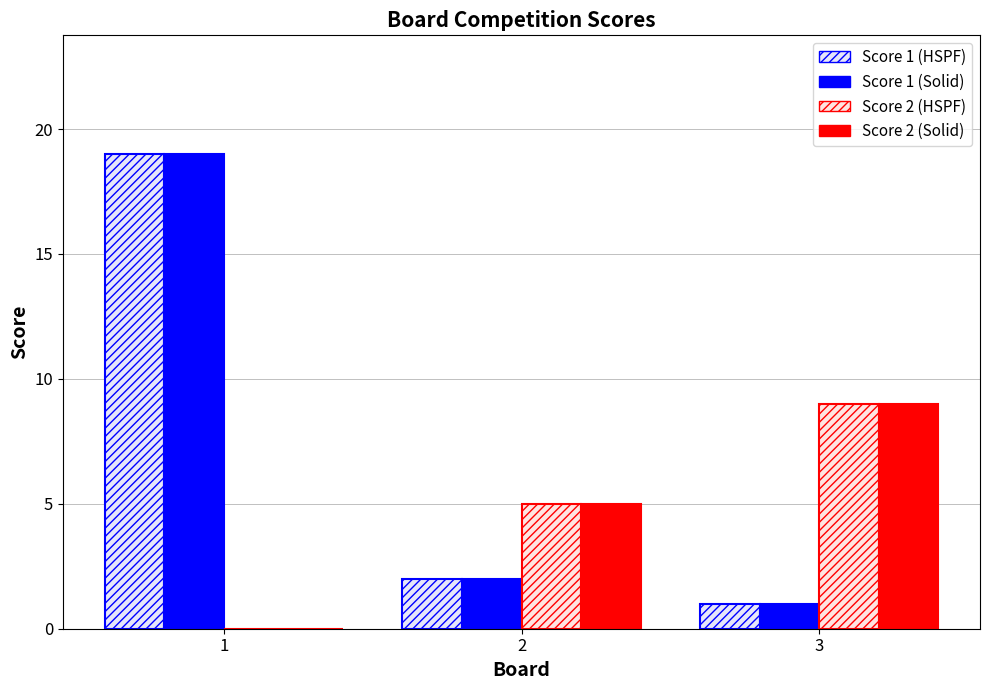

Count the number of data series in this chart.

4